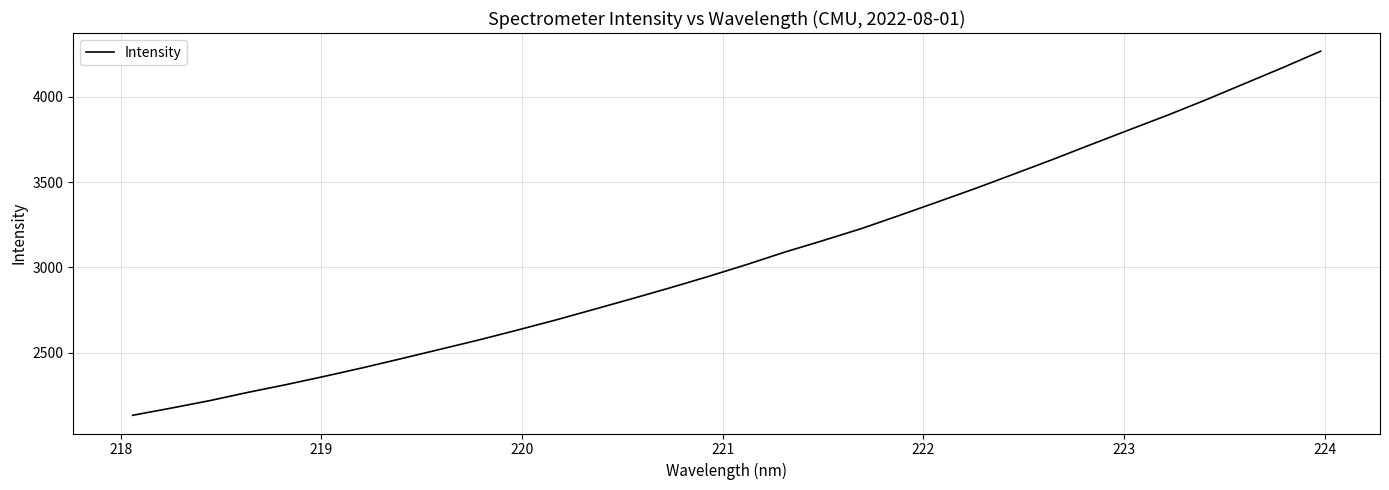

What is the minimum value shown in the chart?

2133.2